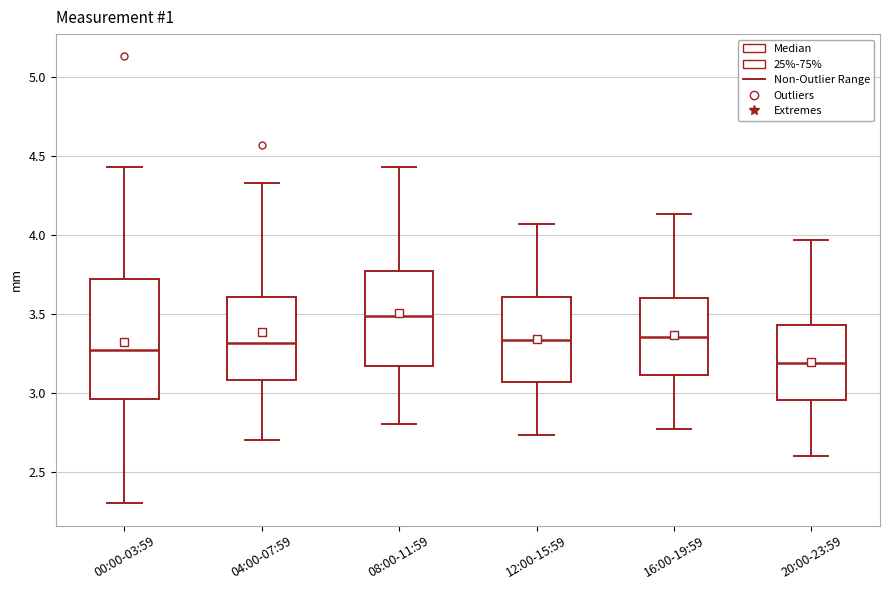

Which box has the lowest median line?

20:00-23:59